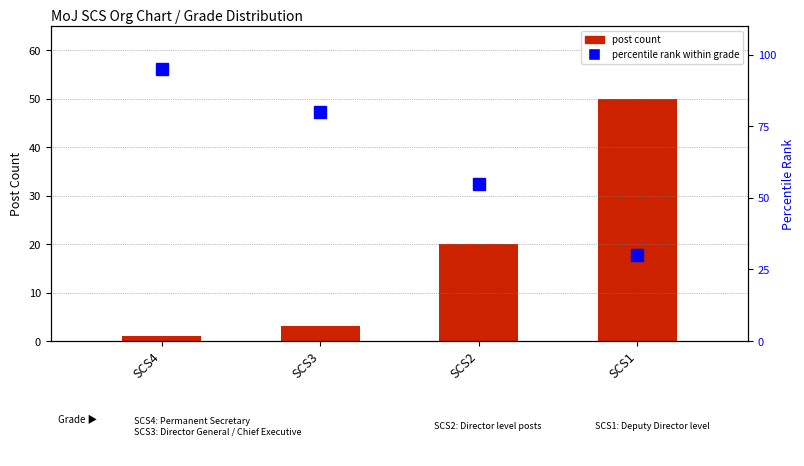

What value does the percentile rank within grade series have at SCS3?

80